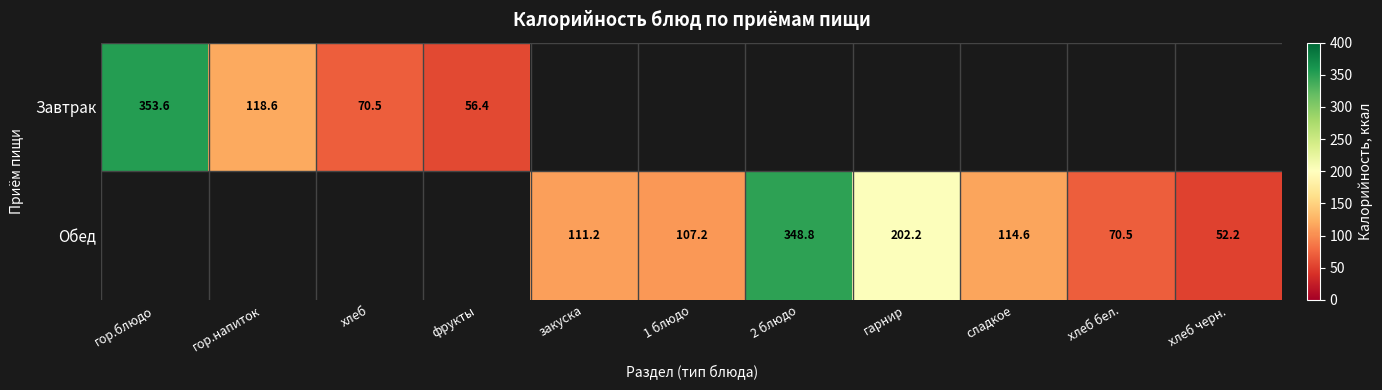

What is the sum of the Завтрак values at гор.напиток and фрукты?

175.0